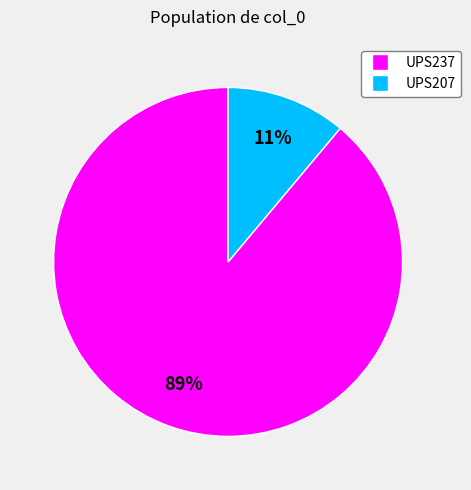

To the nearest percent, what is the average slice percentage?

50%